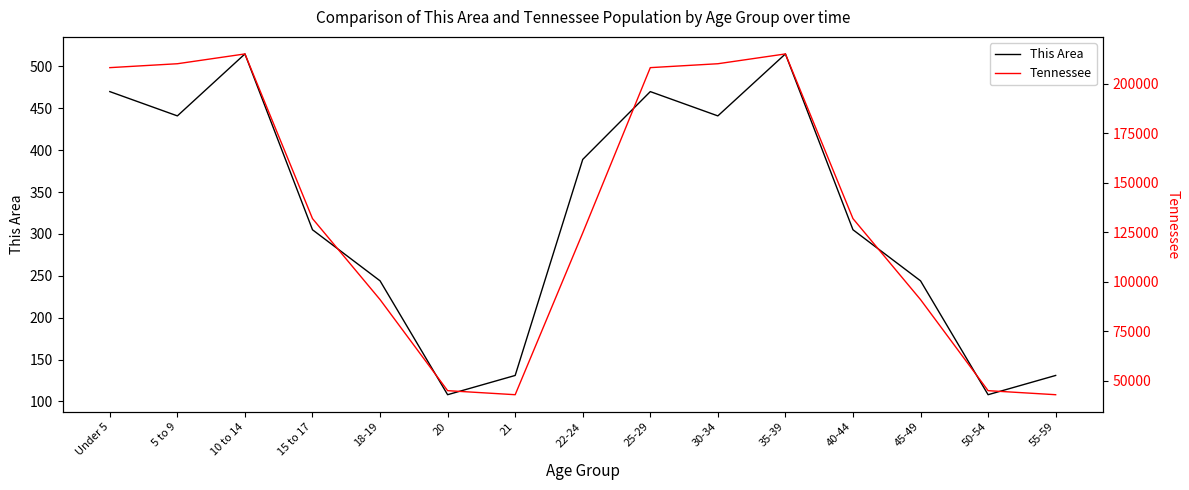

True or false: This Area and Tennessee intersect in this chart.

False